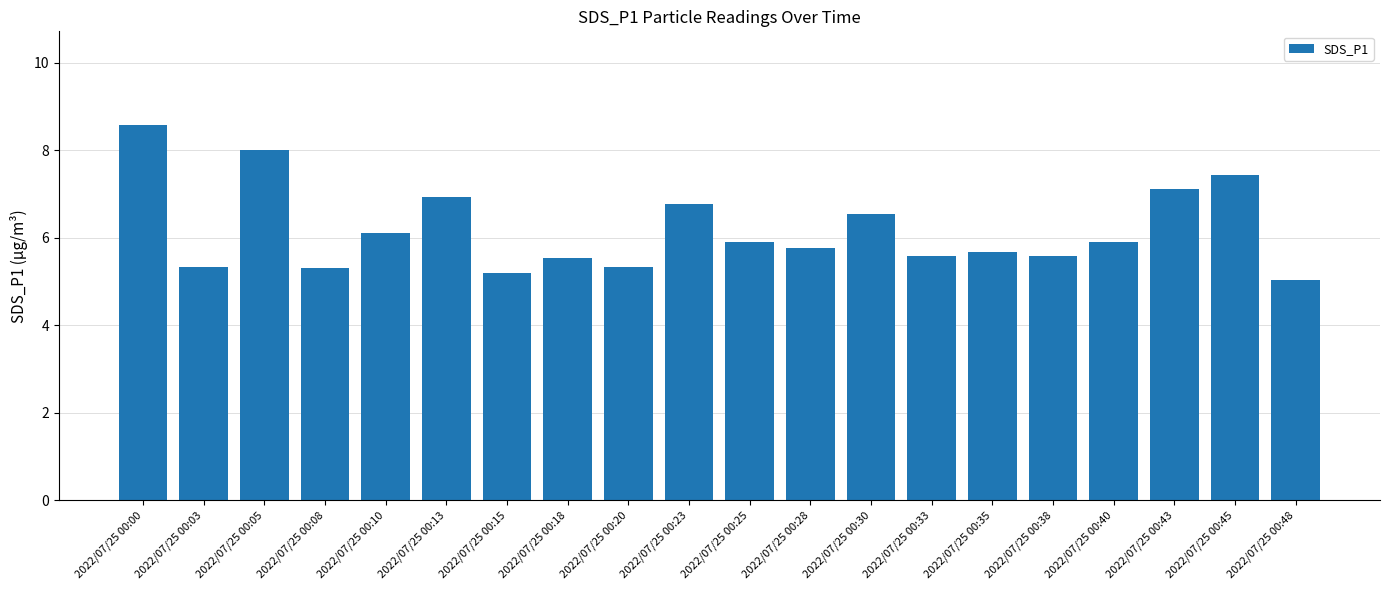

Which label corresponds to the smallest value in the chart?

2022/07/25 00:48